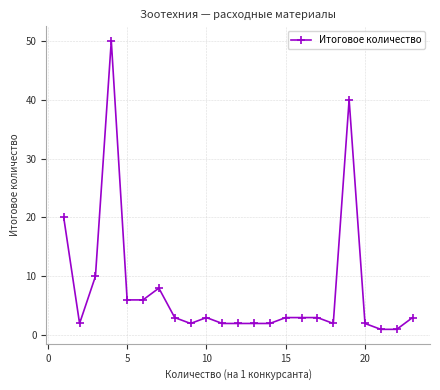

Count the number of data series in this chart.

1